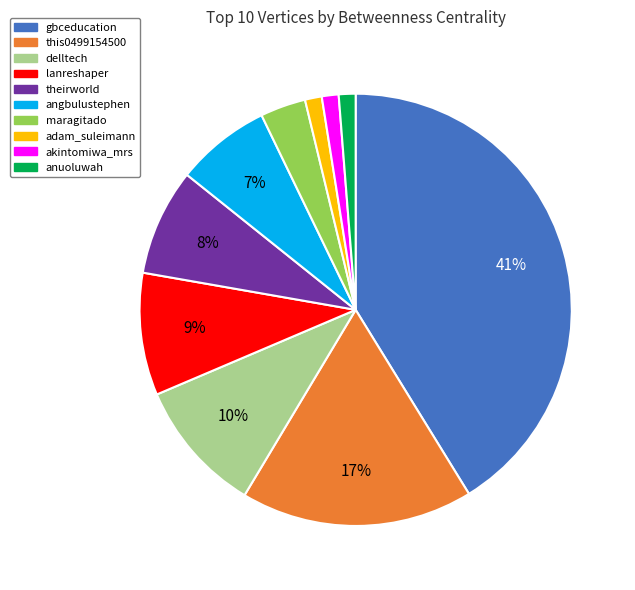

To the nearest percent, what portion does delltech represent?

10%